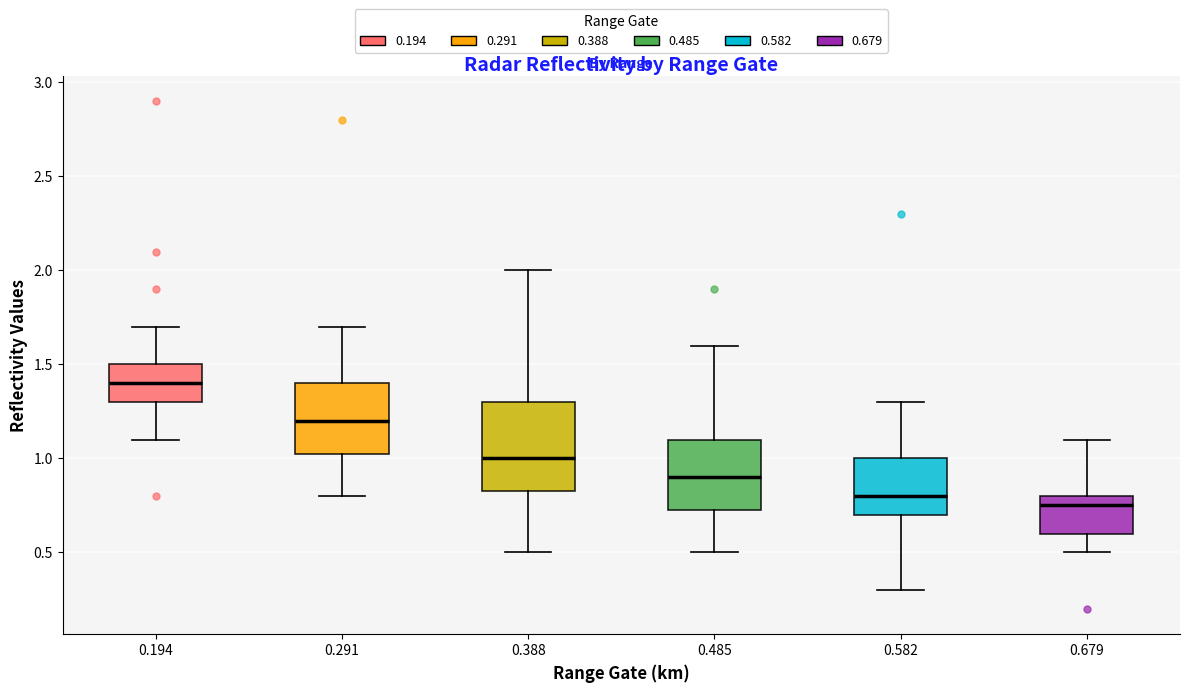

Reading left to right, transcribe this box plot: for each box, give where its median line is, the range the box spans, and where its two whiskers end, as read against the y-axis. The values are not printed on the chart, so give them approximately, as read against the axis.

0.194: median 1.40, box 1.30 to 1.50, whiskers 1.10 to 1.70
0.291: median 1.20, box 1.05 to 1.40, whiskers 0.80 to 1.70
0.388: median 1.00, box 0.85 to 1.30, whiskers 0.50 to 2.00
0.485: median 0.90, box 0.75 to 1.10, whiskers 0.50 to 1.60
0.582: median 0.80, box 0.70 to 1.00, whiskers 0.30 to 1.30
0.679: median 0.75, box 0.60 to 0.80, whiskers 0.50 to 1.10